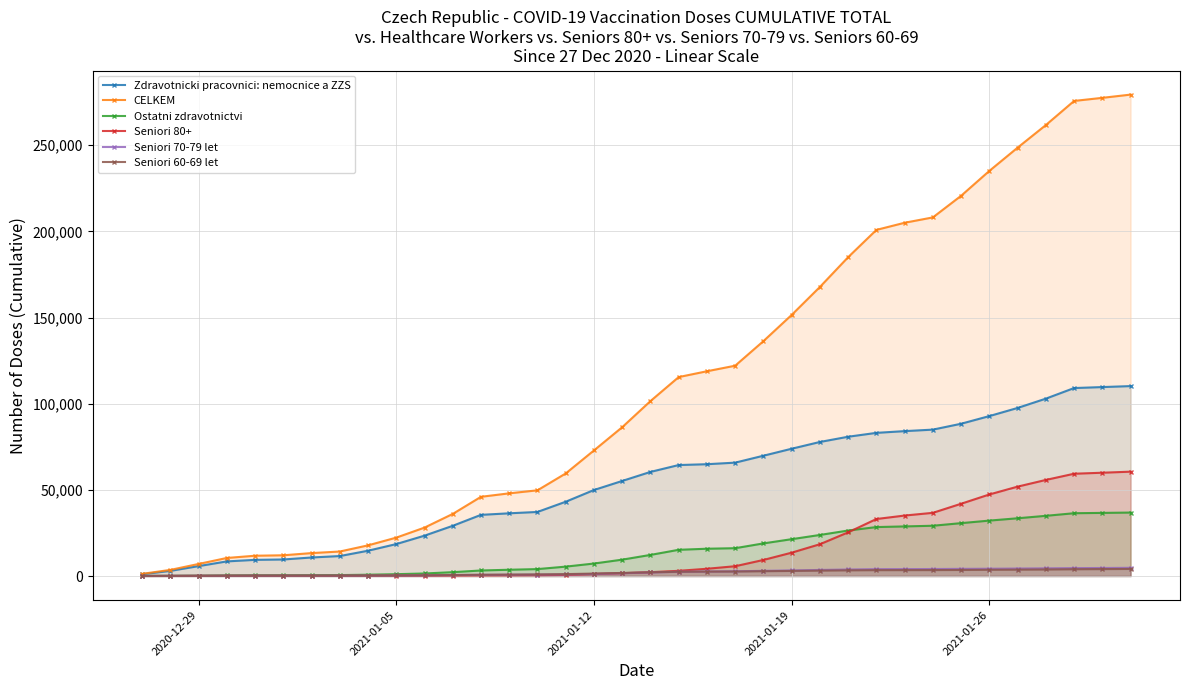

What is the sum of all Zdravotnicki pracovnici: nemocnice a ZZS values?

1923369